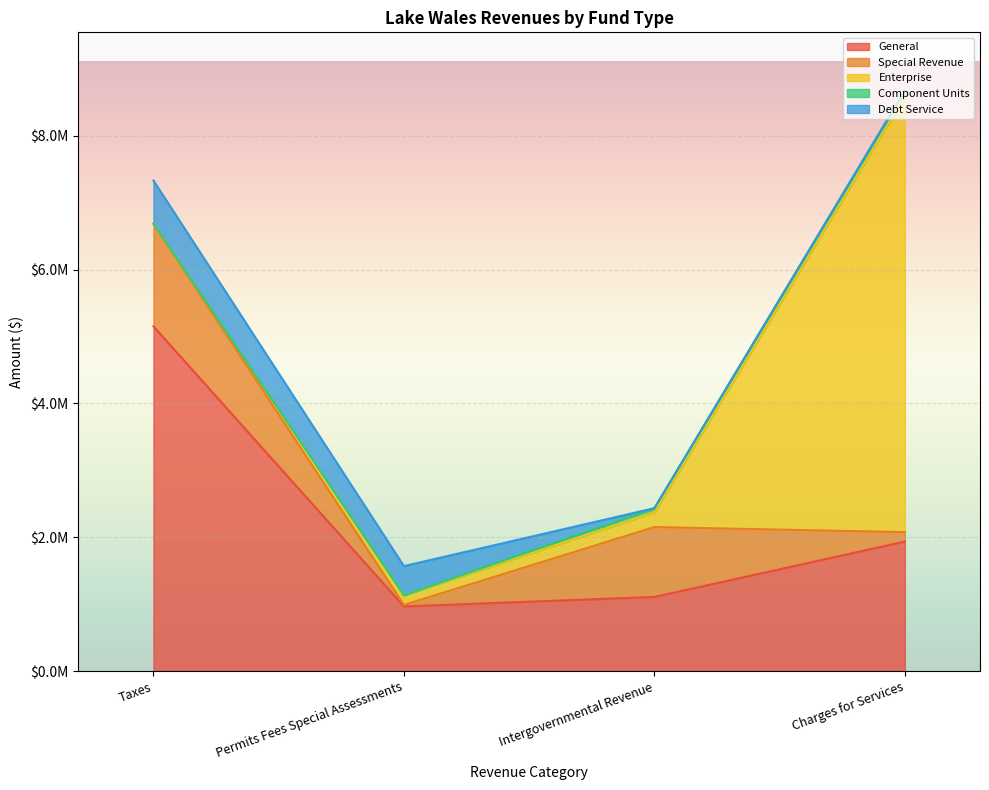

Is it true that Component Units equals 26147 at Pension Trust?

False